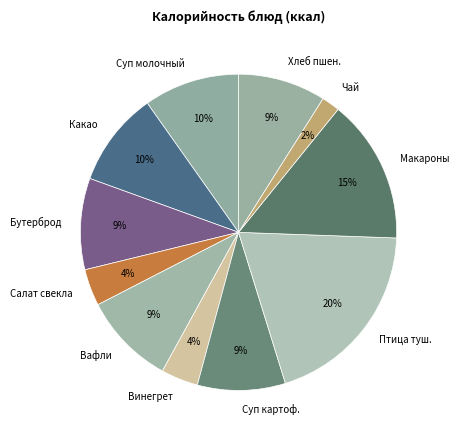

Count the number of slices in the pie.

11